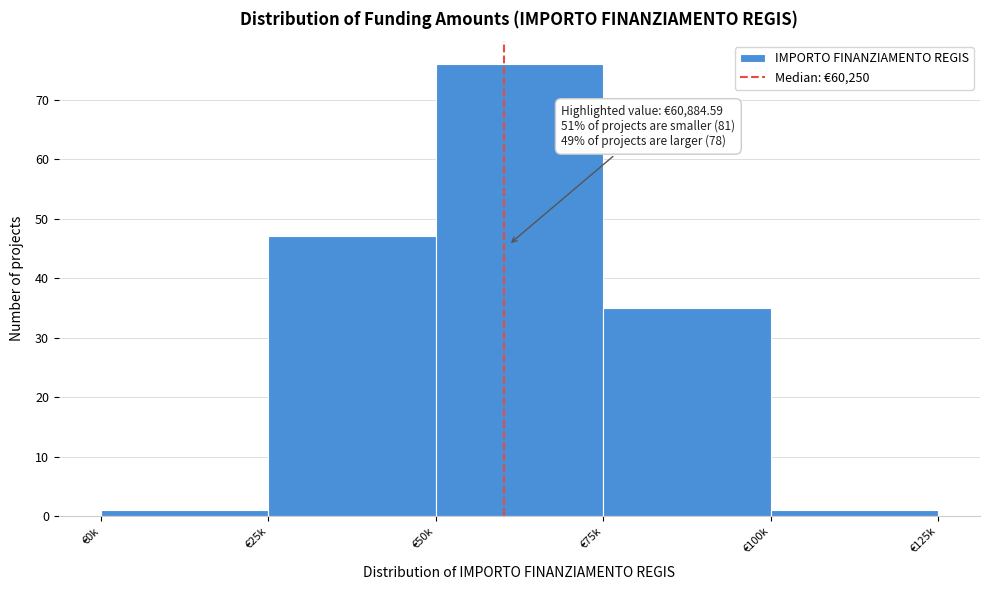

Reading left to right, what are all the values shown in this chart?

1	47	76	35	1